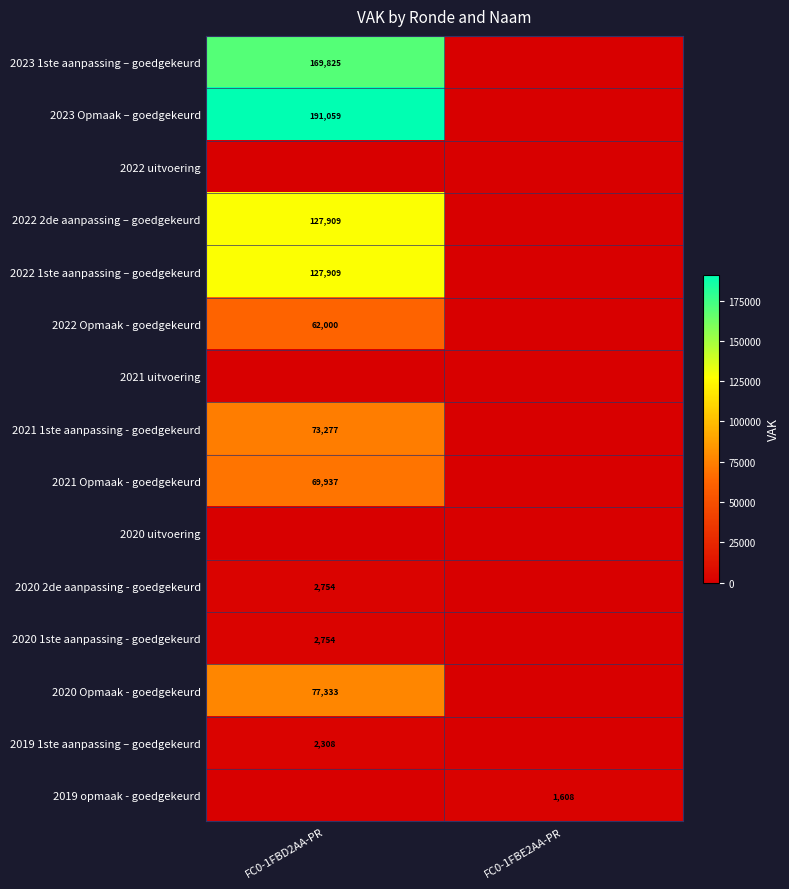

Between FC0-1FBE2AA-PR and FC0-1FBD2AA-PR, which is larger?

FC0-1FBD2AA-PR